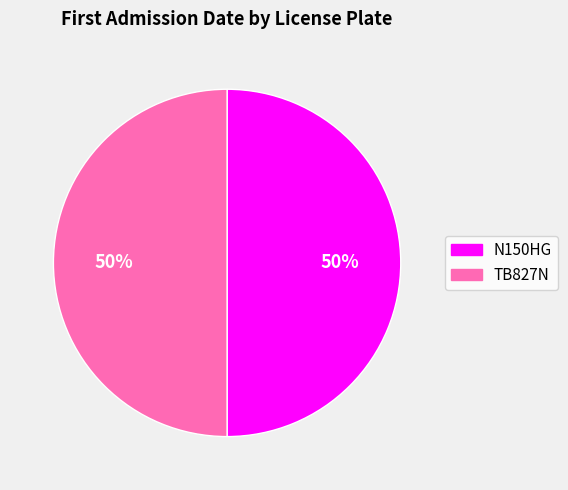

Combined, do N150HG and TB827N account for over 50%?

Yes